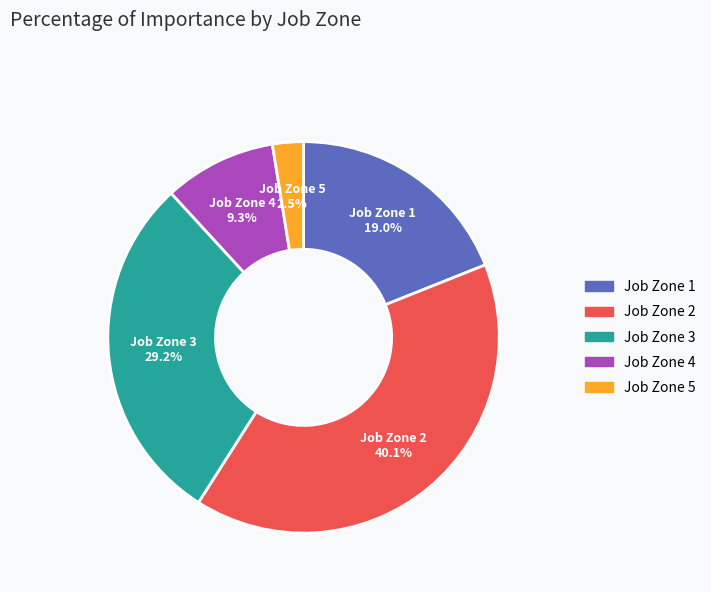

Which category has the biggest portion of the pie?

Job Zone 2